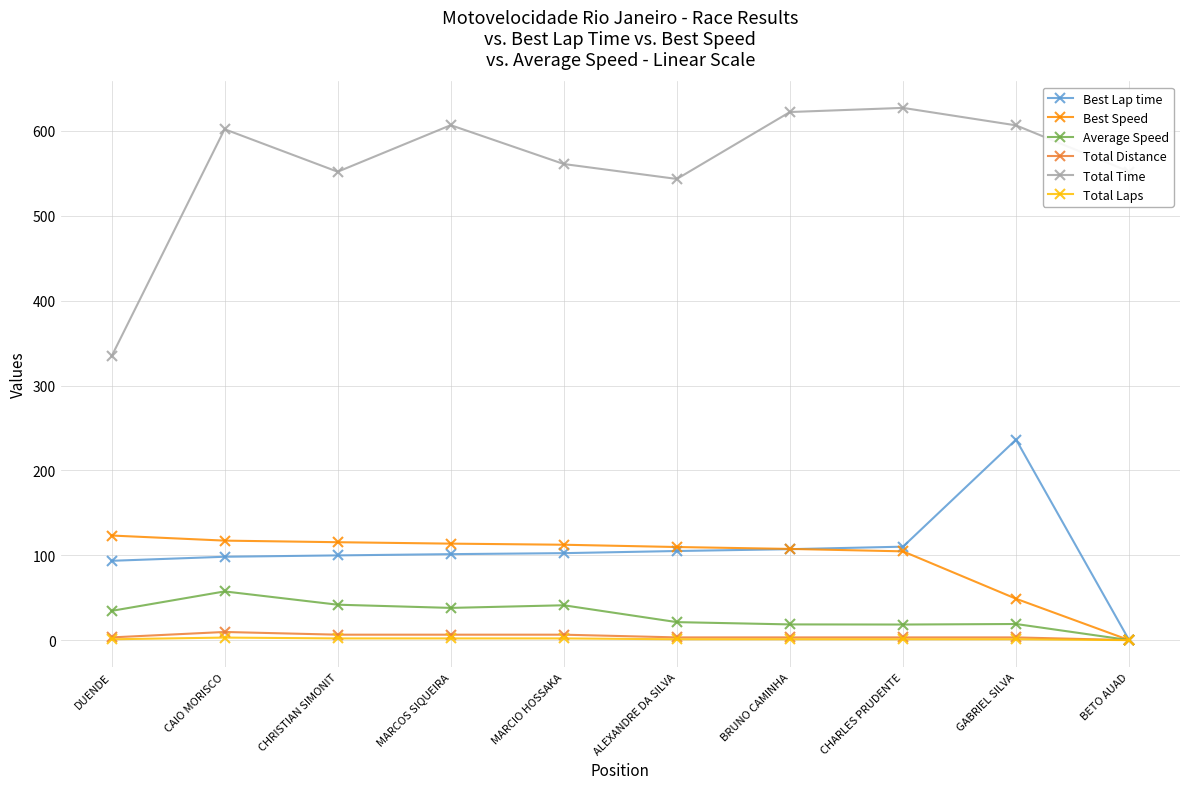

What is the label of the 10th point from the right?

DUENDE